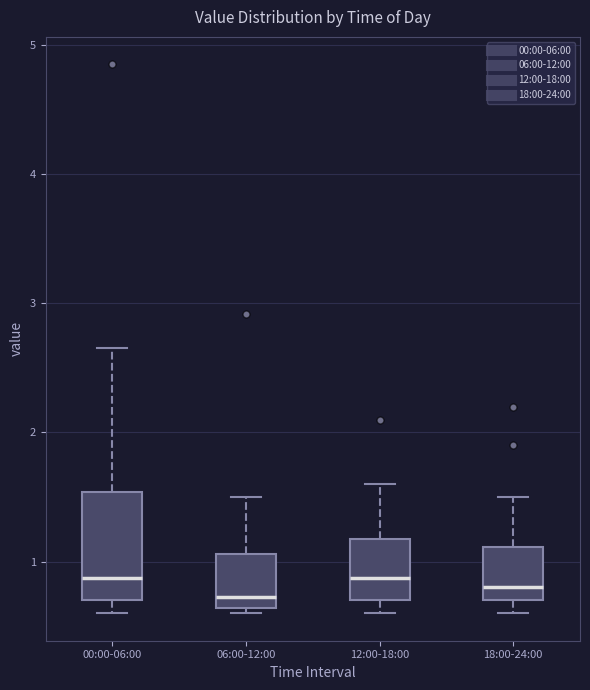

Comparing the boxes themselves (not the whiskers), which one is the tallest?

00:00-06:00